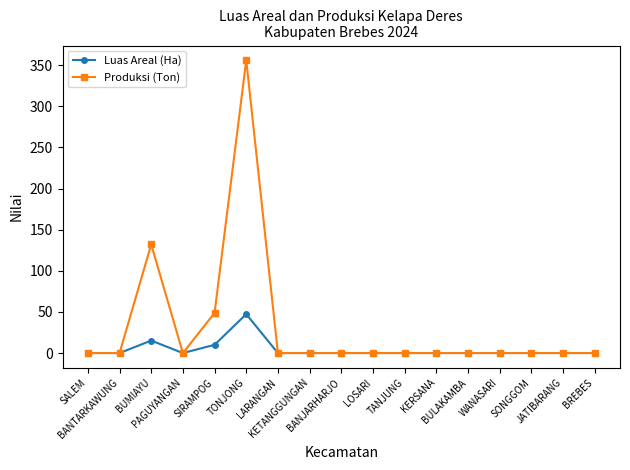

Does the chart display data point markers on the line(s)?

Yes